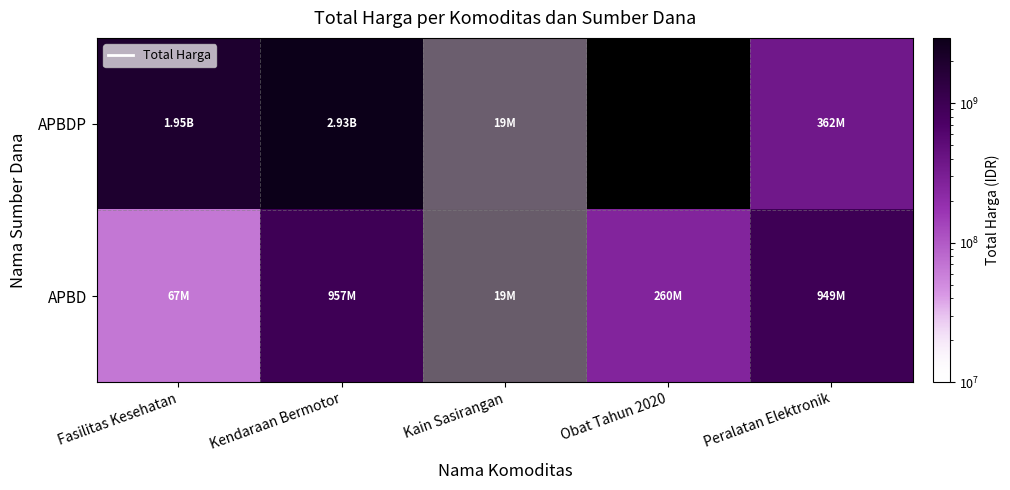

At which category is the sum across all series the highest?

Kendaraan Bermotor